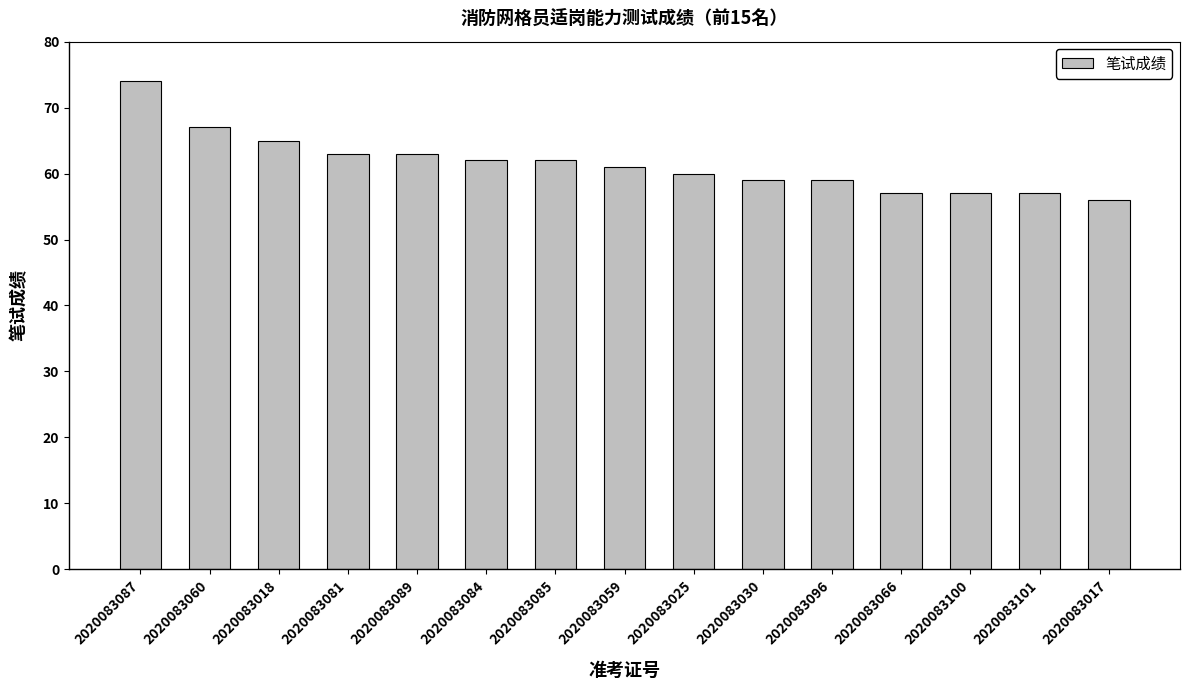

What is the maximum value shown in the chart?

74